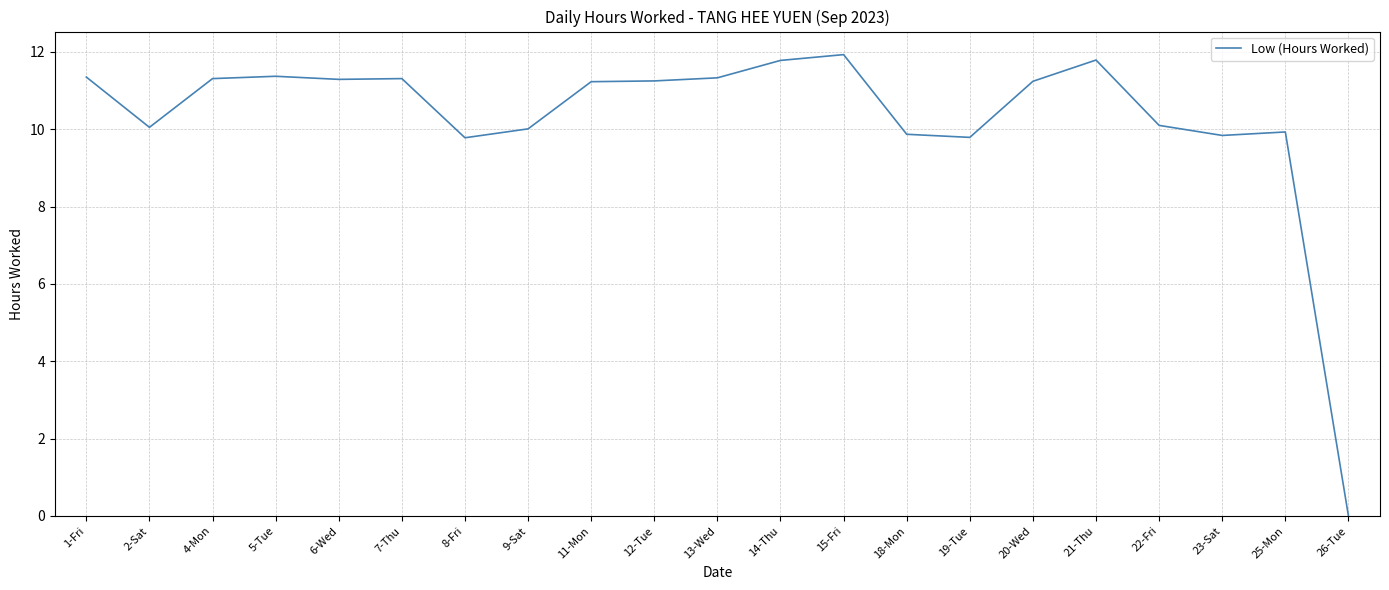

What is the maximum value shown in the chart?

11.9